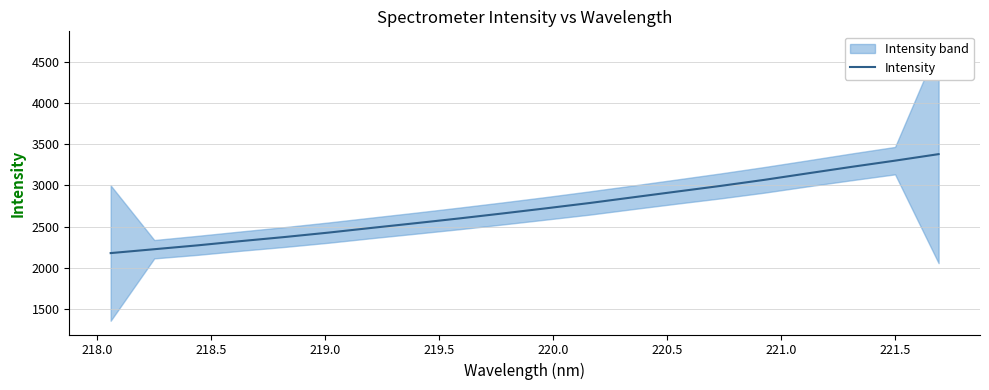

What is the highest value of the Intensity series?

3378.1